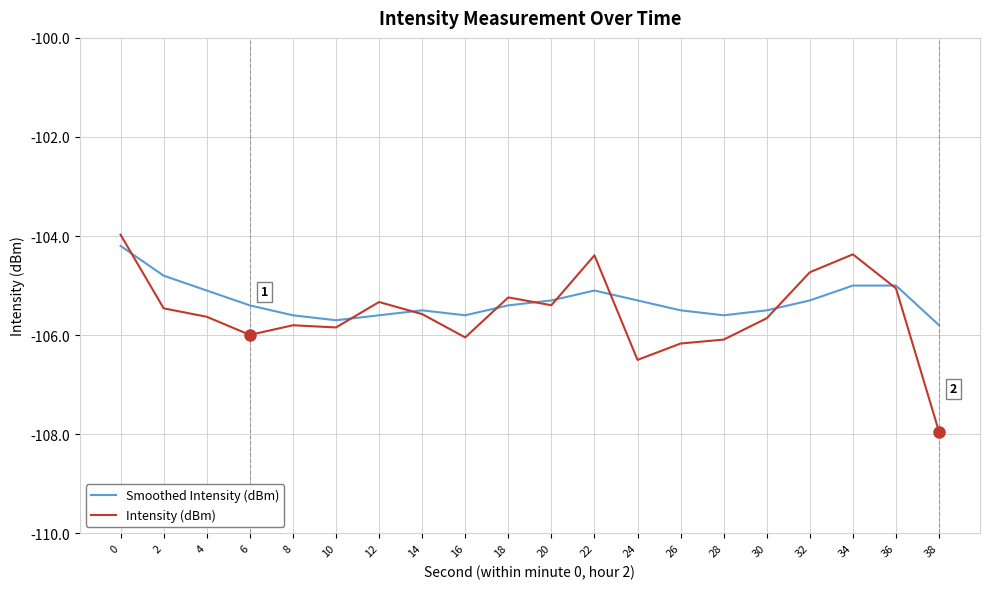

Where is the first local minimum for Intensity (dBm)?

6